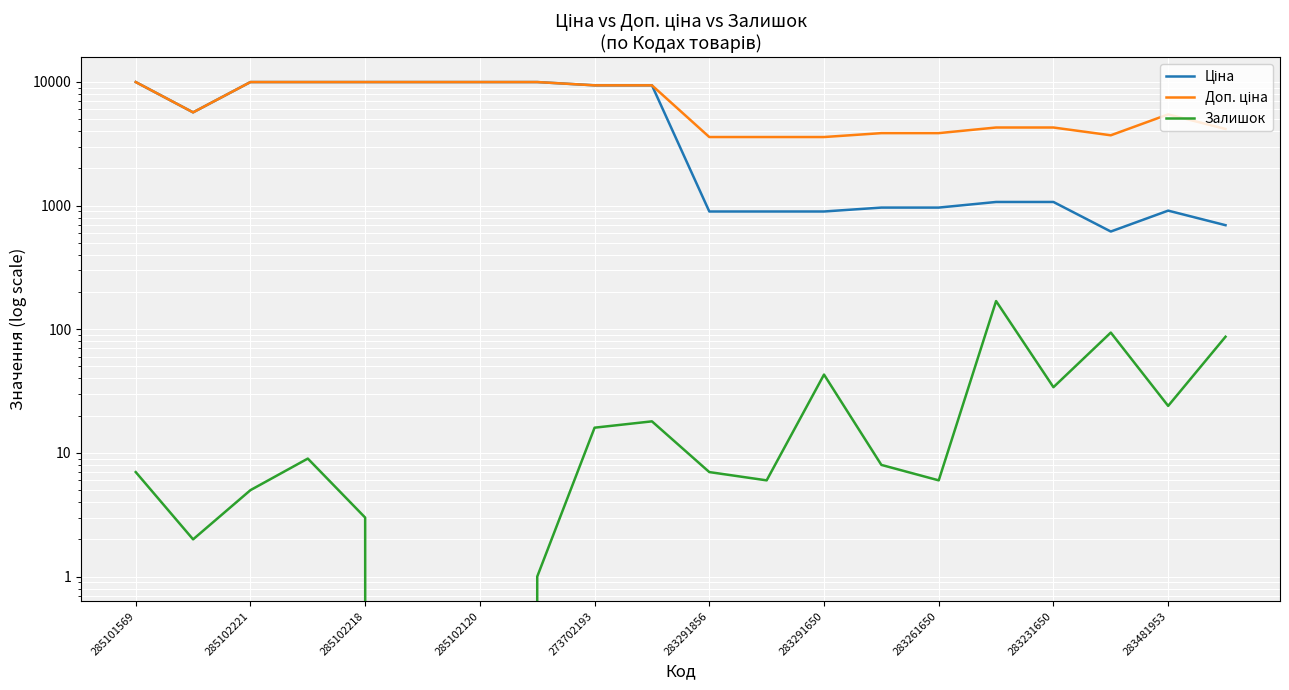

What is the difference between the Залишок values at 285101569 and 19?

80.0